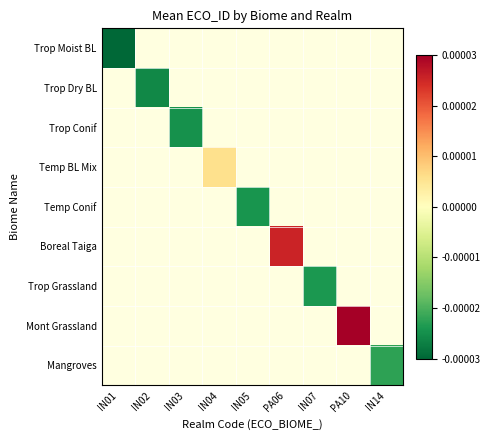

Which category has the highest value in the Trop Dry BL series?

IN01